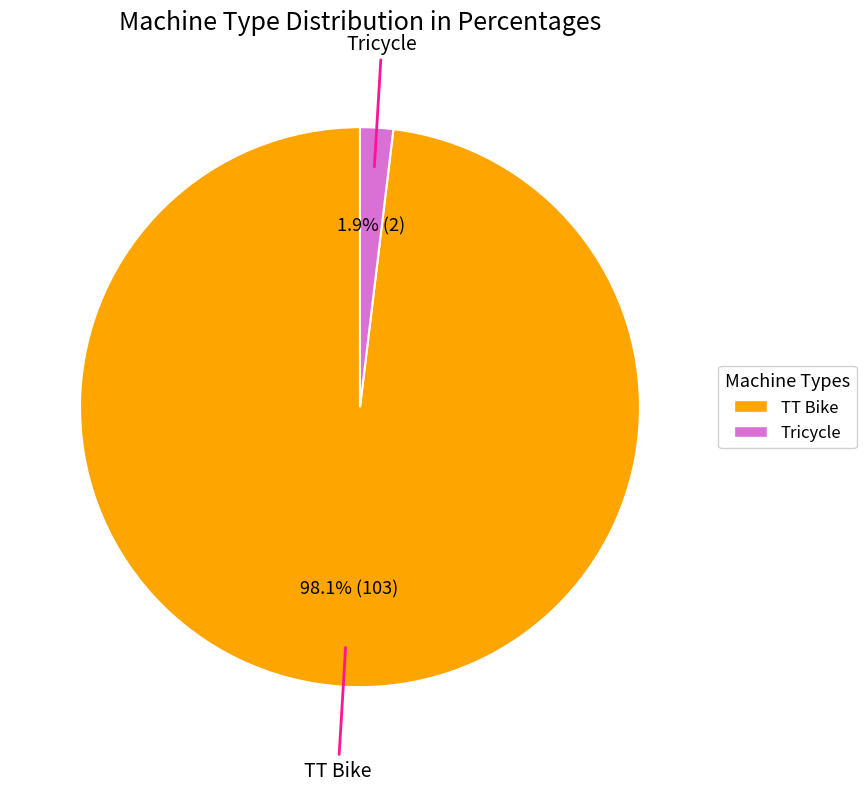

Rank the categories by value from highest to lowest.

TT Bike, Tricycle